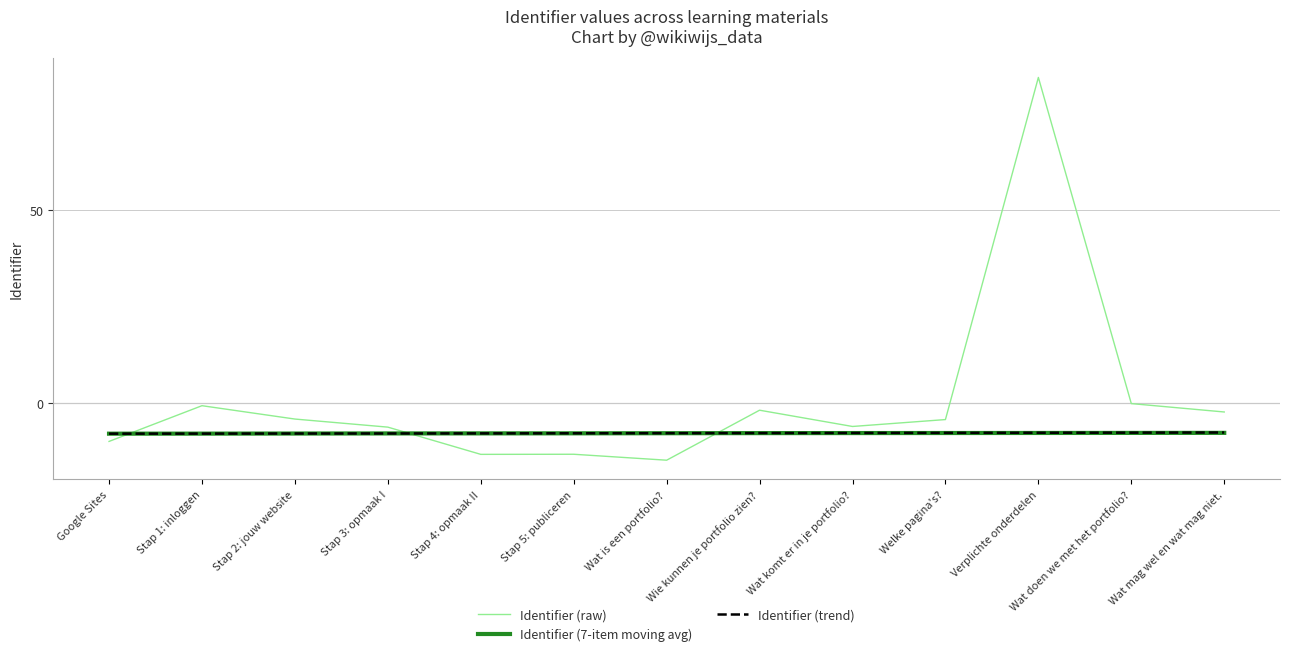

True or false: Identifier (7-item moving avg) has a value of -7.8 at Stap 2: jouw website.

True